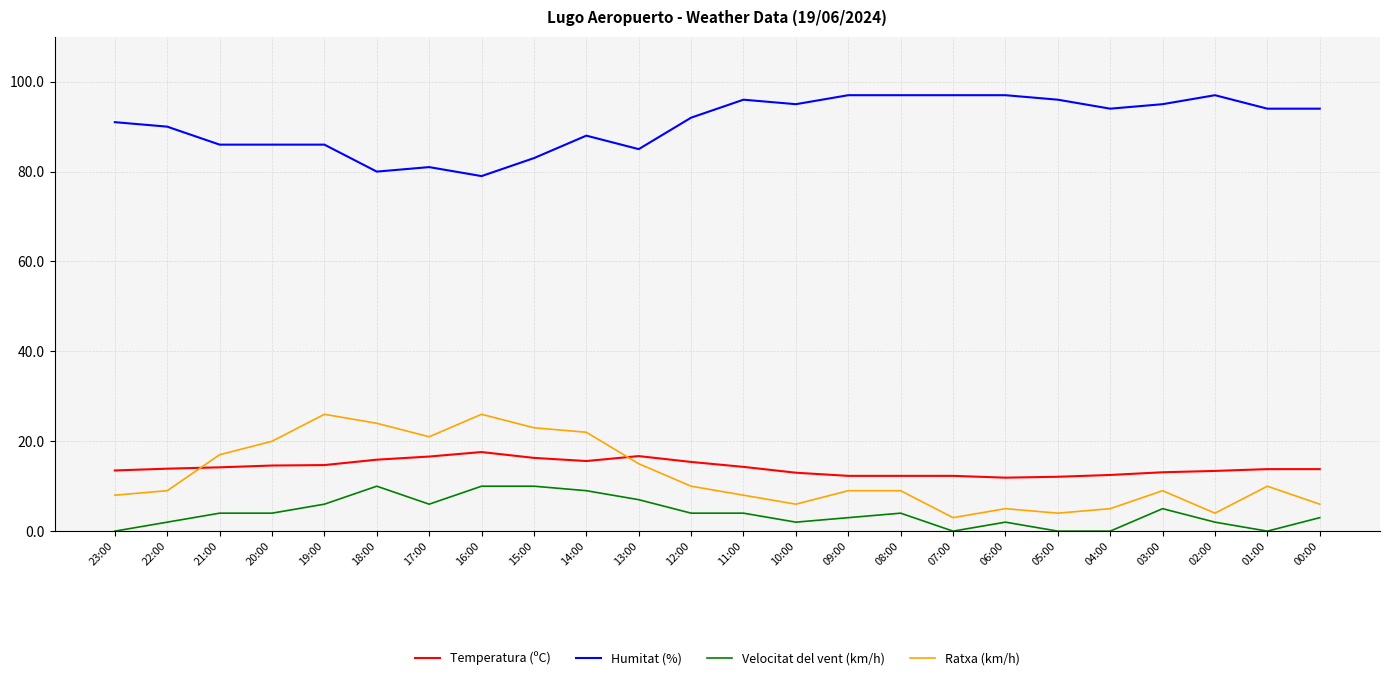

Which series has the largest total across all categories?

Humitat (%)